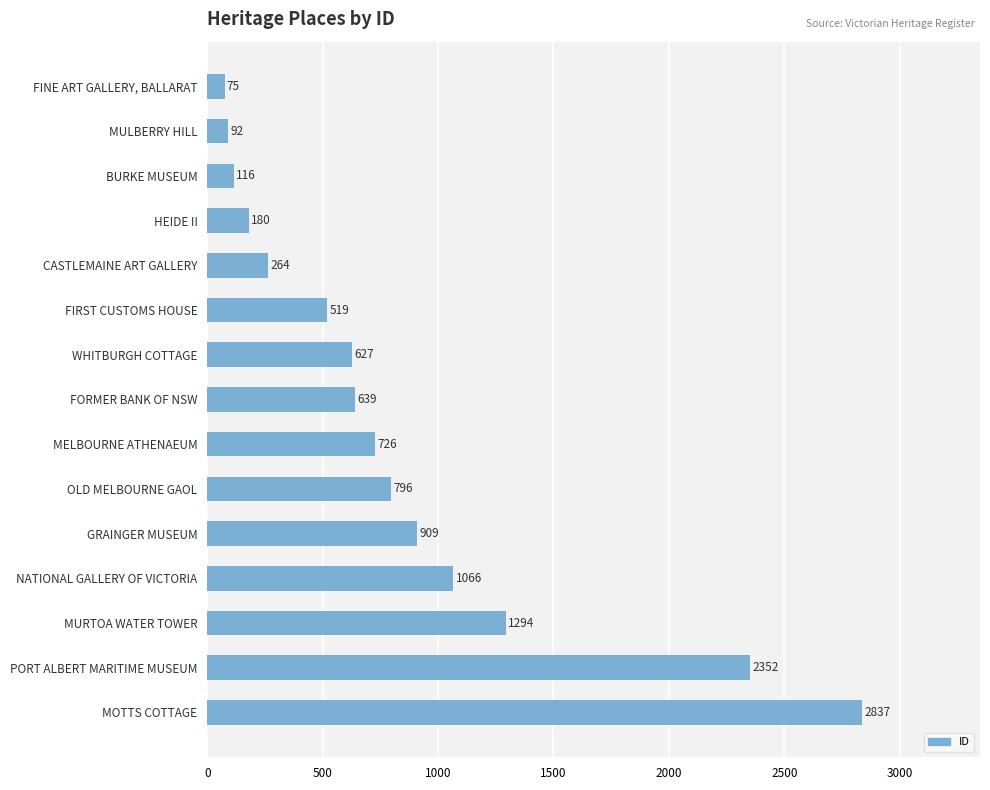

Are the bars horizontal?

Yes